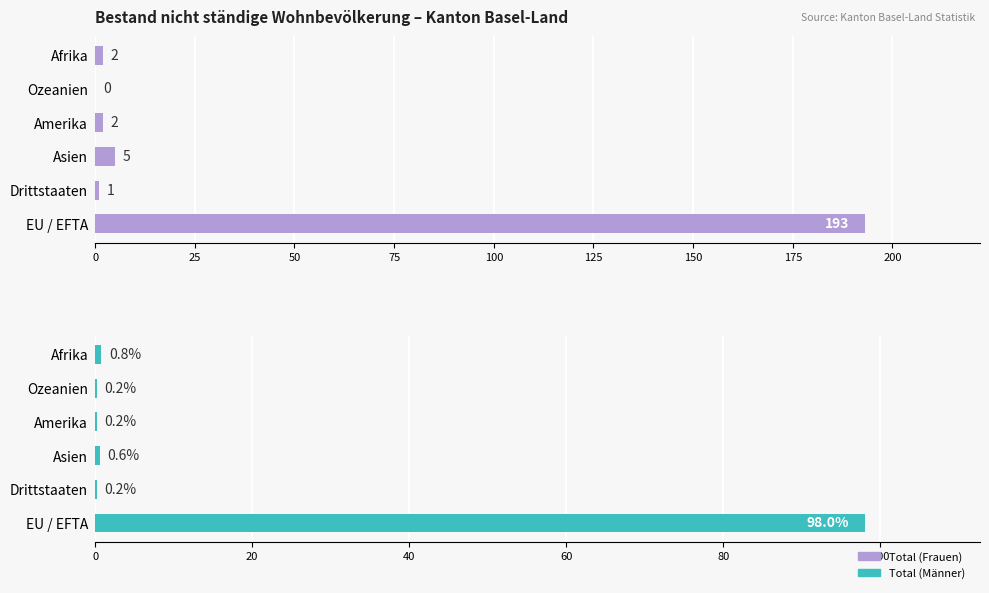

Which has a higher value, EU / EFTA or Ozeanien?

EU / EFTA